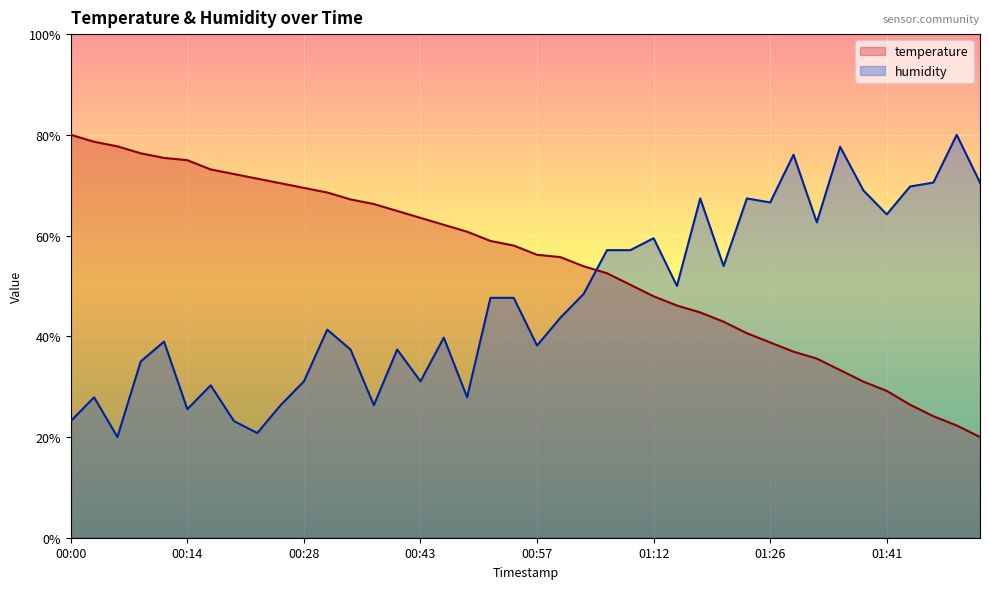

What is the value of the temperature point at the 18th from the left?

60.8